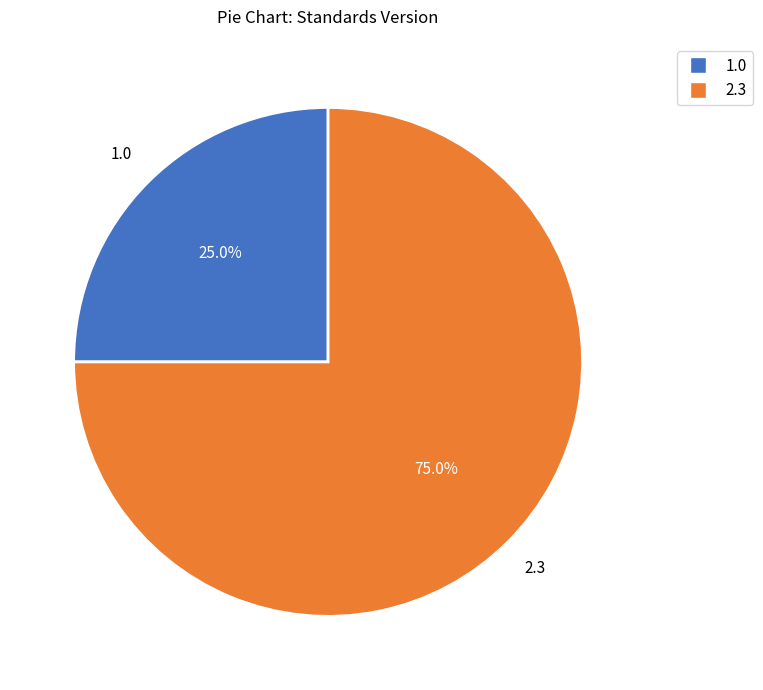

Is there a majority slice in this chart?

Yes